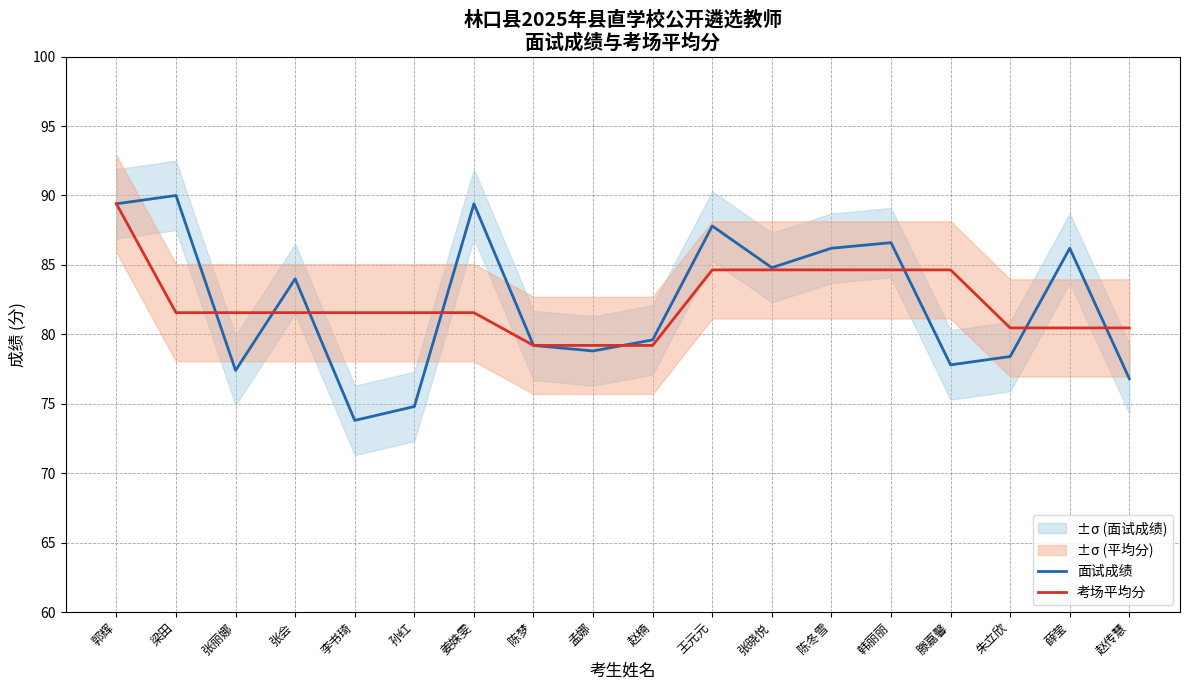

What is the smallest value displayed?

73.8